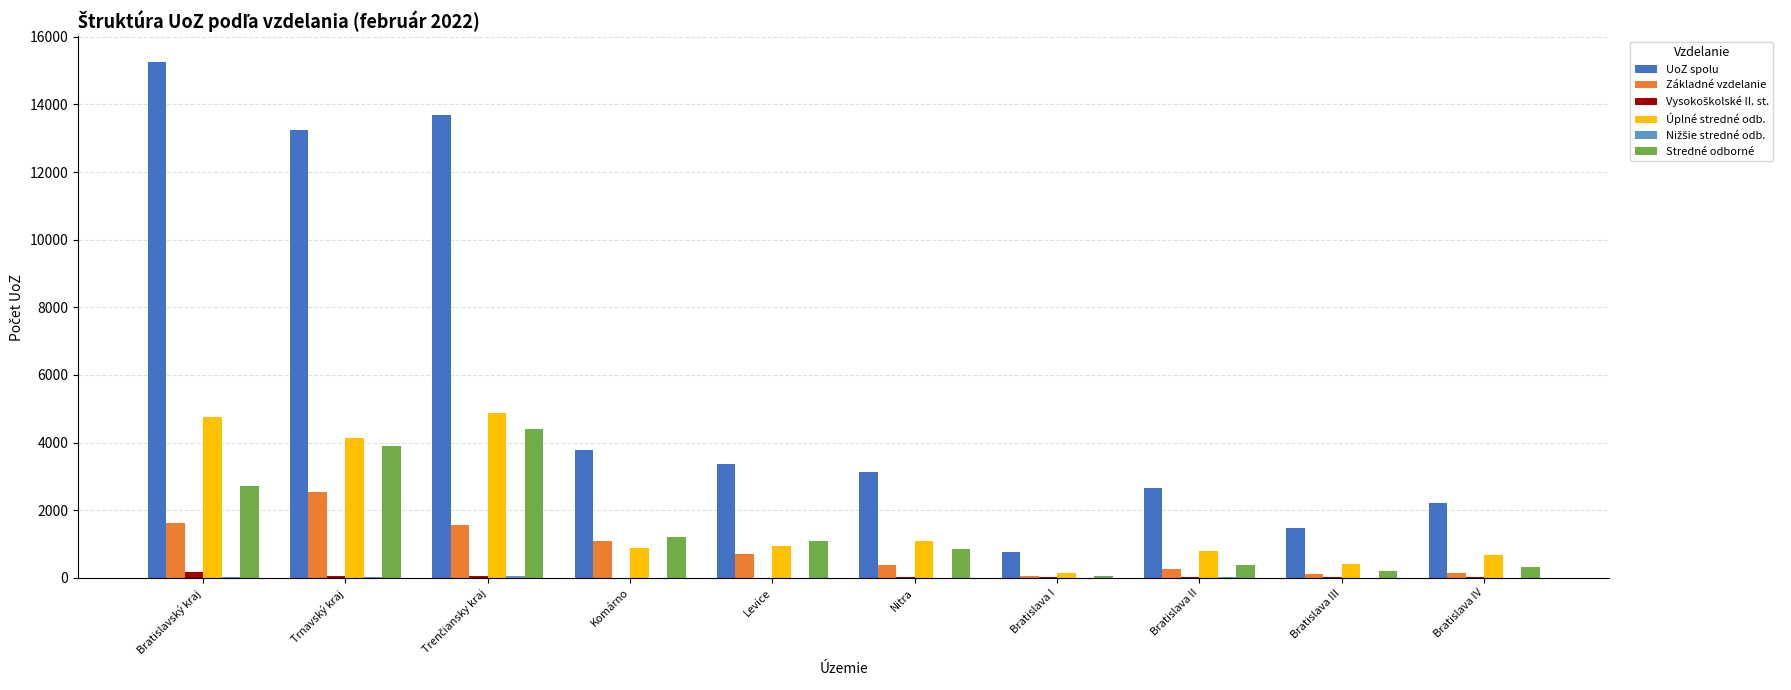

Which series has the largest total across all categories?

UoZ spolu